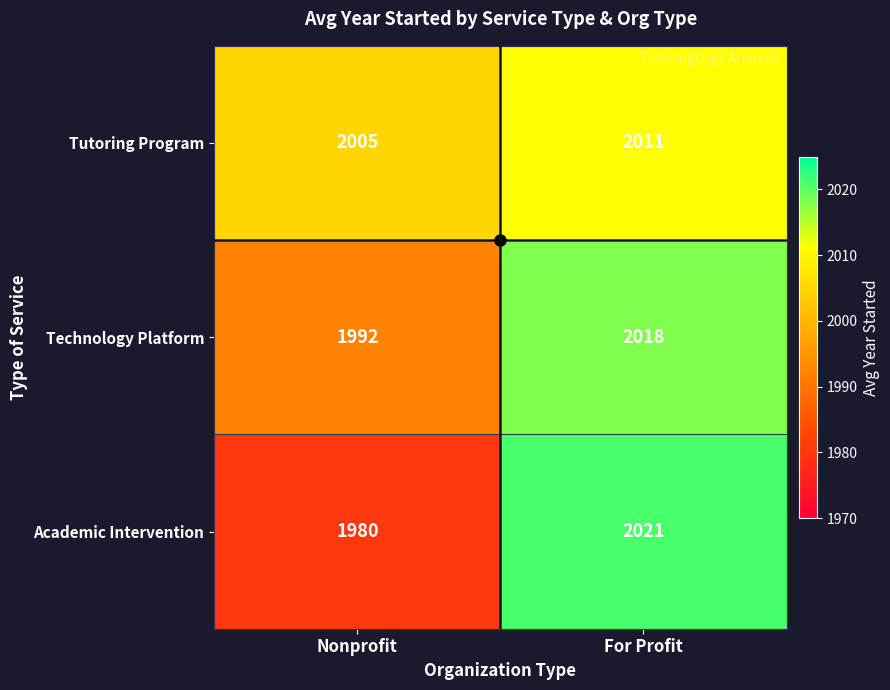

What is the difference between the Technology Platform values at Nonprofit and For Profit?

26